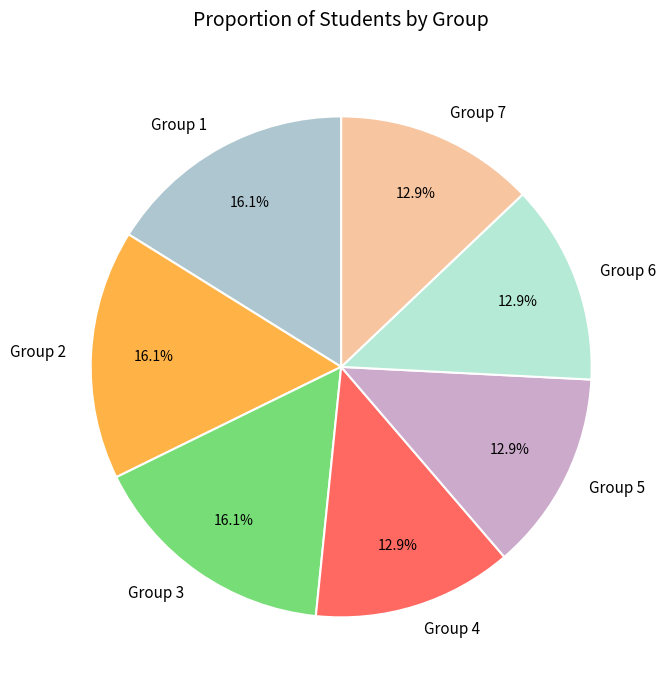

Does Group 6 represent more than half of the total?

No